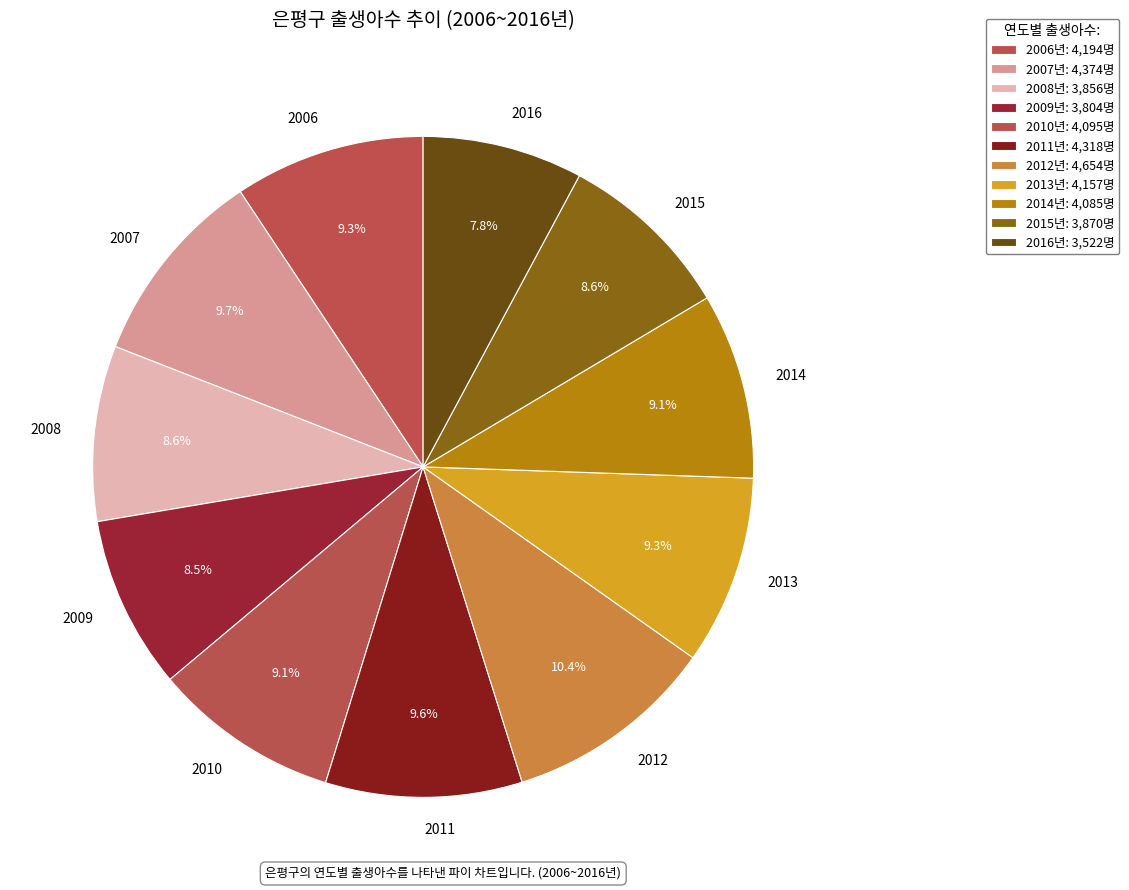

Which category has the biggest portion of the pie?

2012